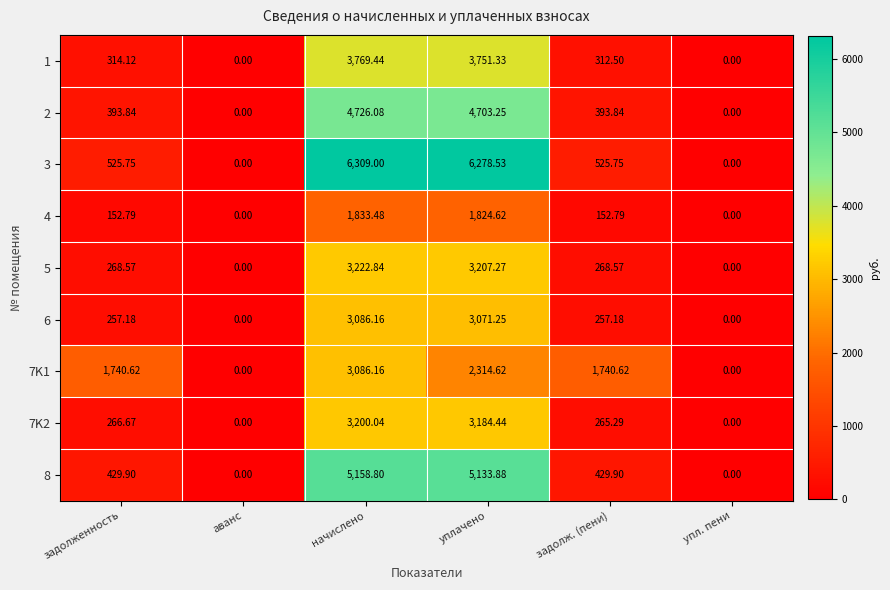

At which label does 6 reach its peak?

начислено